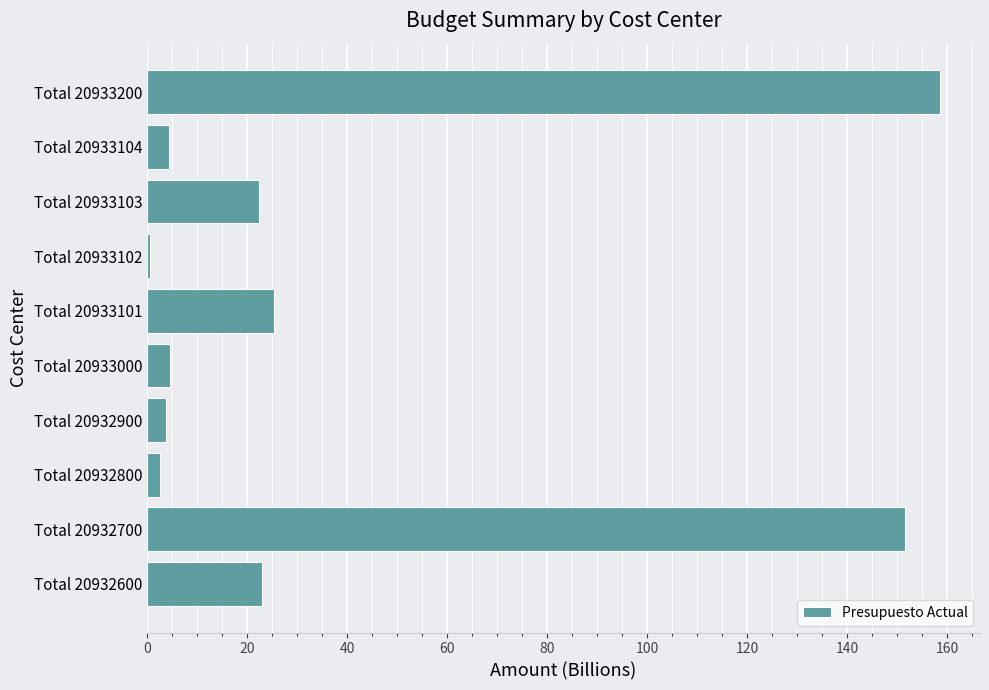

Count the number of values greater than 22.

5